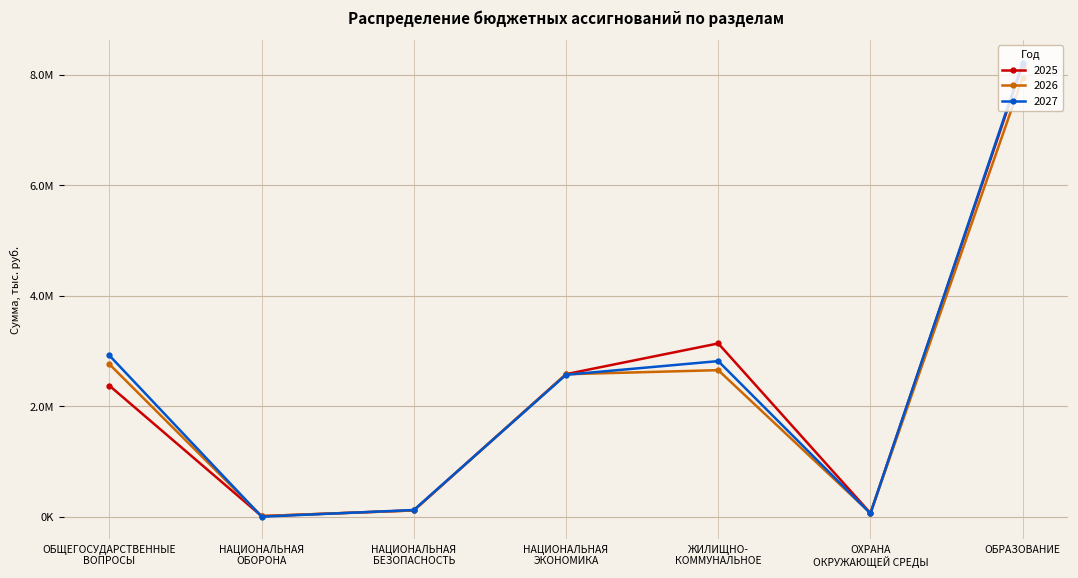

True or false: 2025 has more than 2 interior local peaks.

False